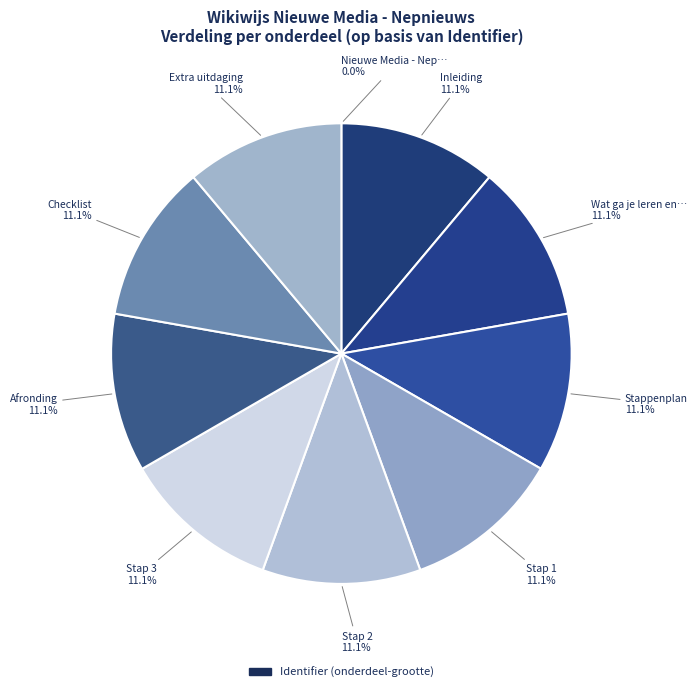

To the nearest percent, what is the difference between the largest and smallest slice percentages?

11%